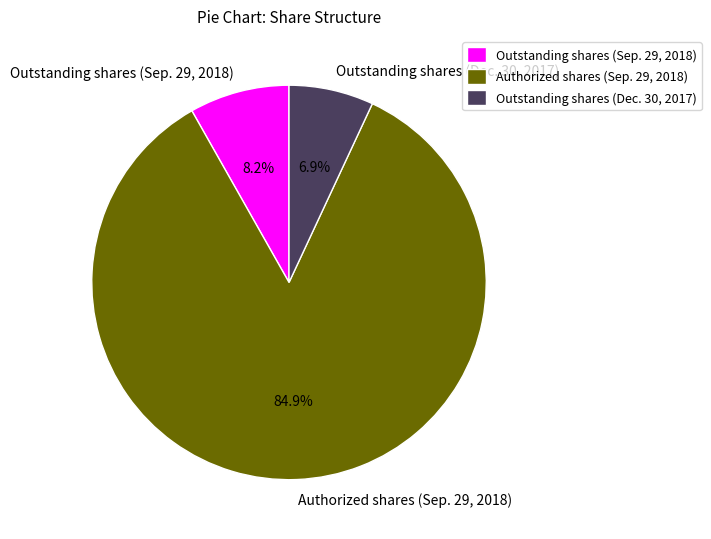

True or false: Outstanding shares (Dec. 30, 2017) accounts for 7% of the total.

True